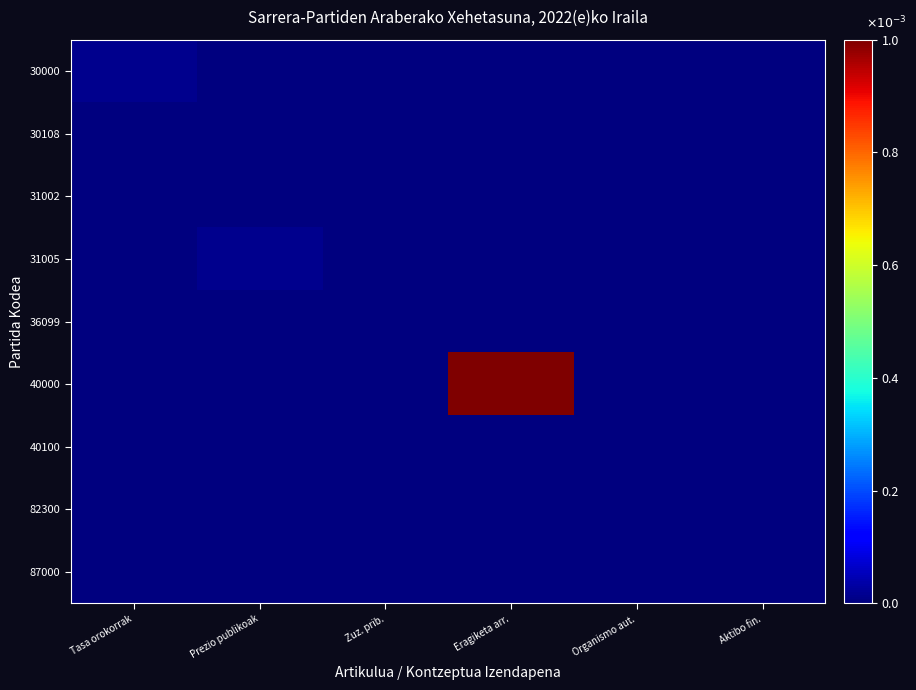

Count the number of data series in this chart.

9